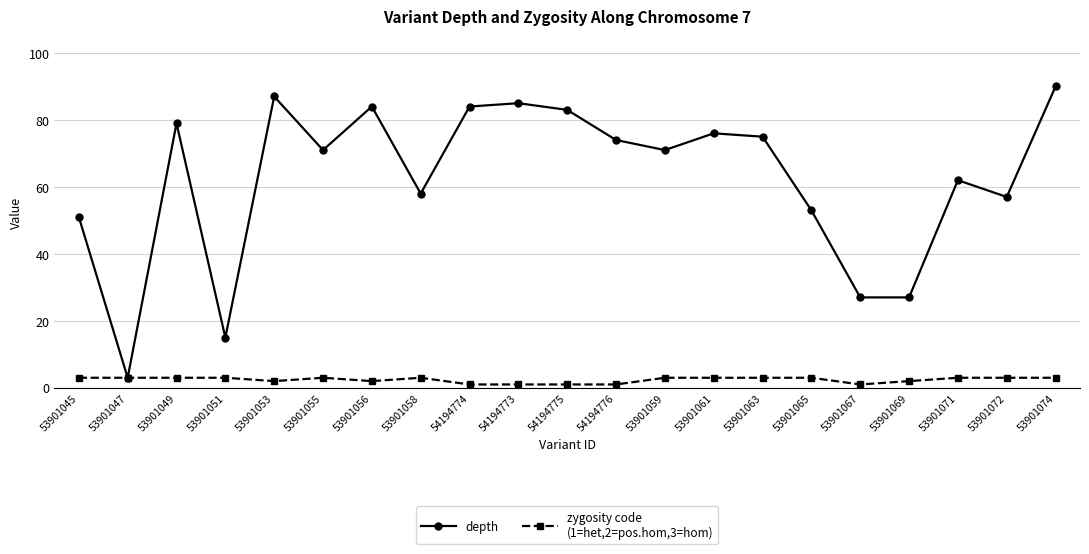

What is the spread (max minus min) of values at 53901055?

68